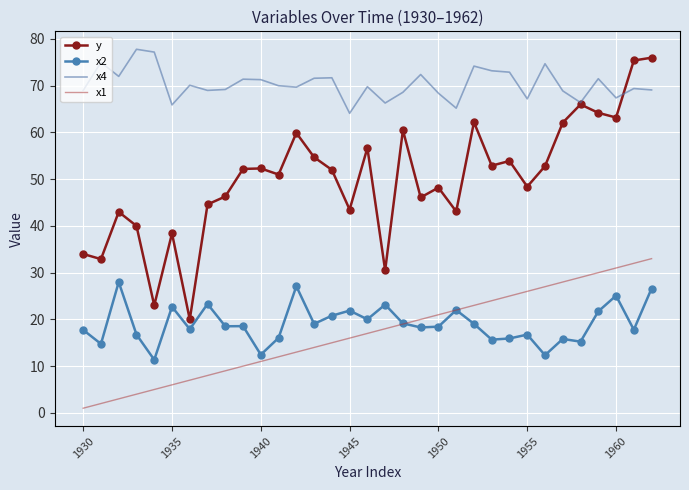

What is the highest value of the y series?

76.0